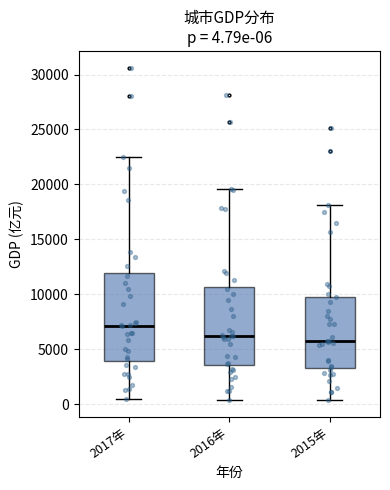

Comparing the boxes themselves (not the whiskers), which one is the tallest?

2017年